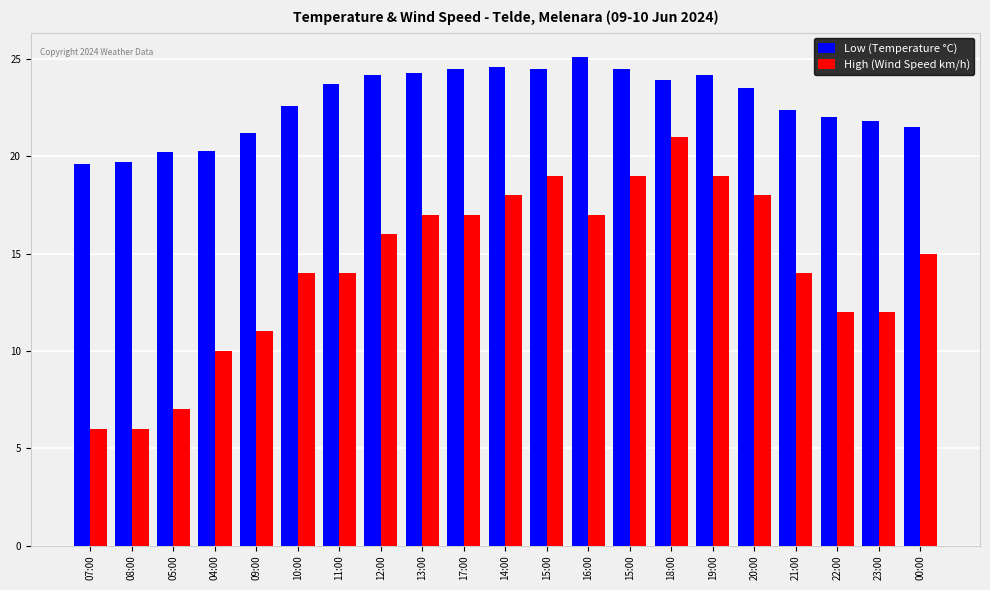

How many data points does each series have?

21